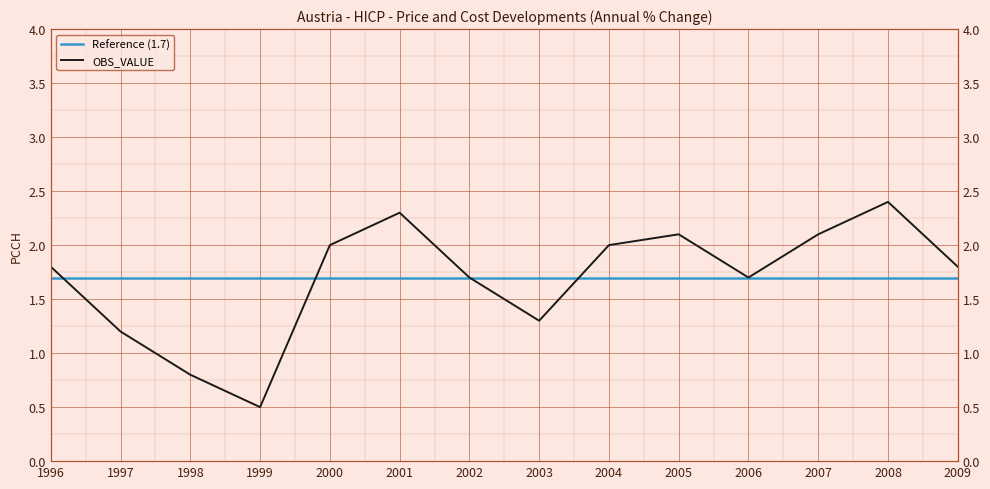

What is the value of the 9th point from the left?

2.0